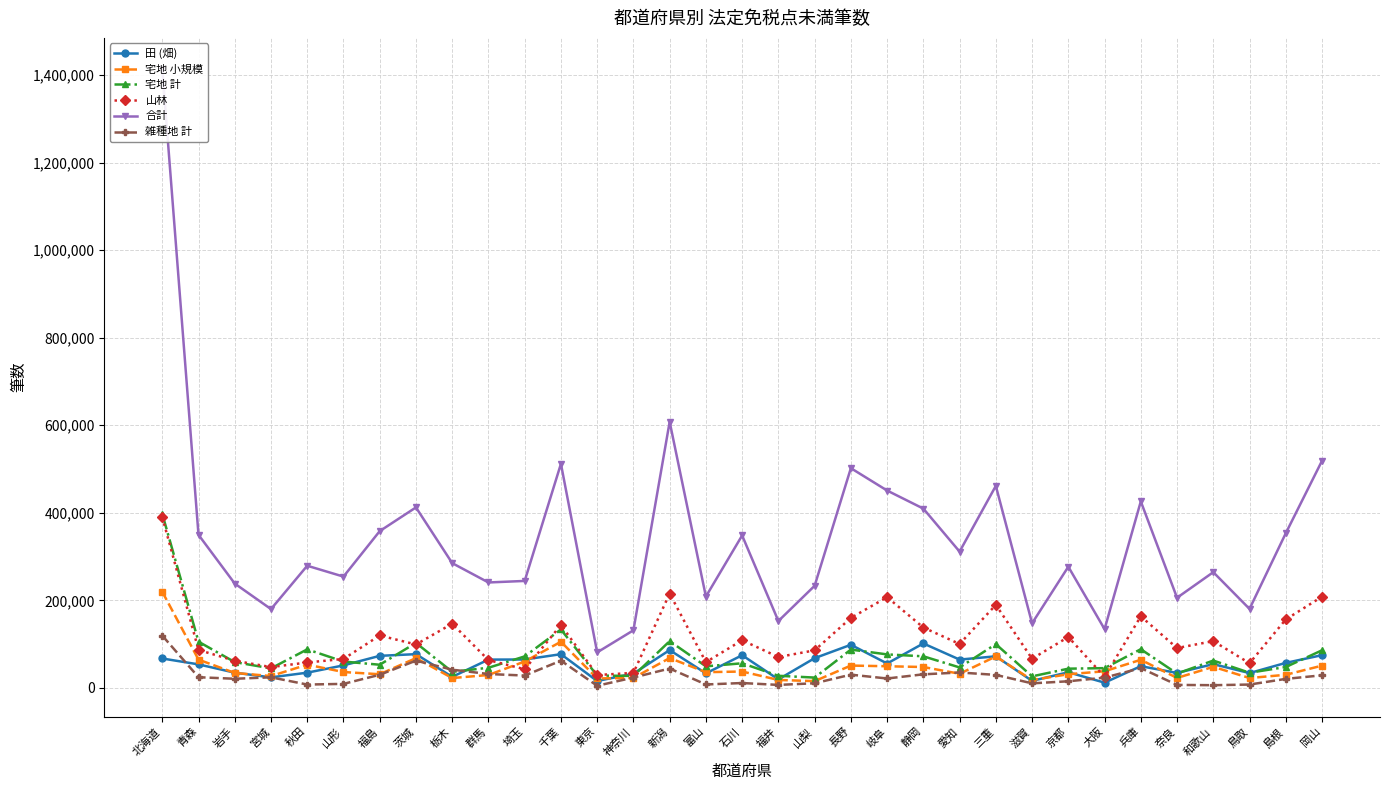

Reading left to right, what are all the values shown in this chart?

田 (畑): 67270	53828	34887	24138	34892	51520	73319	77198	25323	64732	64950	77118	15898	32686	86492	33315	74680	19538	68017	98607	55814	101601	64760	72238	16138	35833	12060	49688	34276	54392	33949	57240	74904
宅地 小規模: 219703	64723	34262	27169	53188	36366	31269	68157	22618	29552	60379	105509	21702	22788	68270	36015	37502	18293	15496	51100	49562	47800	32451	71837	18021	31347	38094	64330	22836	48248	22636	30052	50931
宅地 計: 397426	105636	59023	44671	88097	60271	53008	102885	36801	46123	72050	133560	28202	27465	106914	49363	56347	27746	23676	87620	76599	72247	46834	100063	26472	44020	45224	88469	32780	62529	34731	47798	85962
山林: 390351	86743	62217	47604	58150	66225	119823	99266	146670	63639	42676	143734	29495	34402	215671	58951	108909	70651	85860	159881	207343	138036	100415	189759	66653	116359	25405	163586	91073	106961	56443	156438	208442
合計: 1414131	349668	238400	180078	279094	254269	358152	412320	285057	240891	244395	511849	81225	131652	607770	208717	348286	152828	233291	501918	450840	409566	311380	461485	147675	276848	134274	425971	205952	264379	180507	353311	518750
雑種地 計: 119547	24487	20964	24286	7756	9291	30072	62342	41701	31833	28295	62265	4996	23704	44401	7926	11237	6940	10700	30325	21591	31110	35300	29819	10495	15220	23517	45294	6937	6291	7748	20664	28872